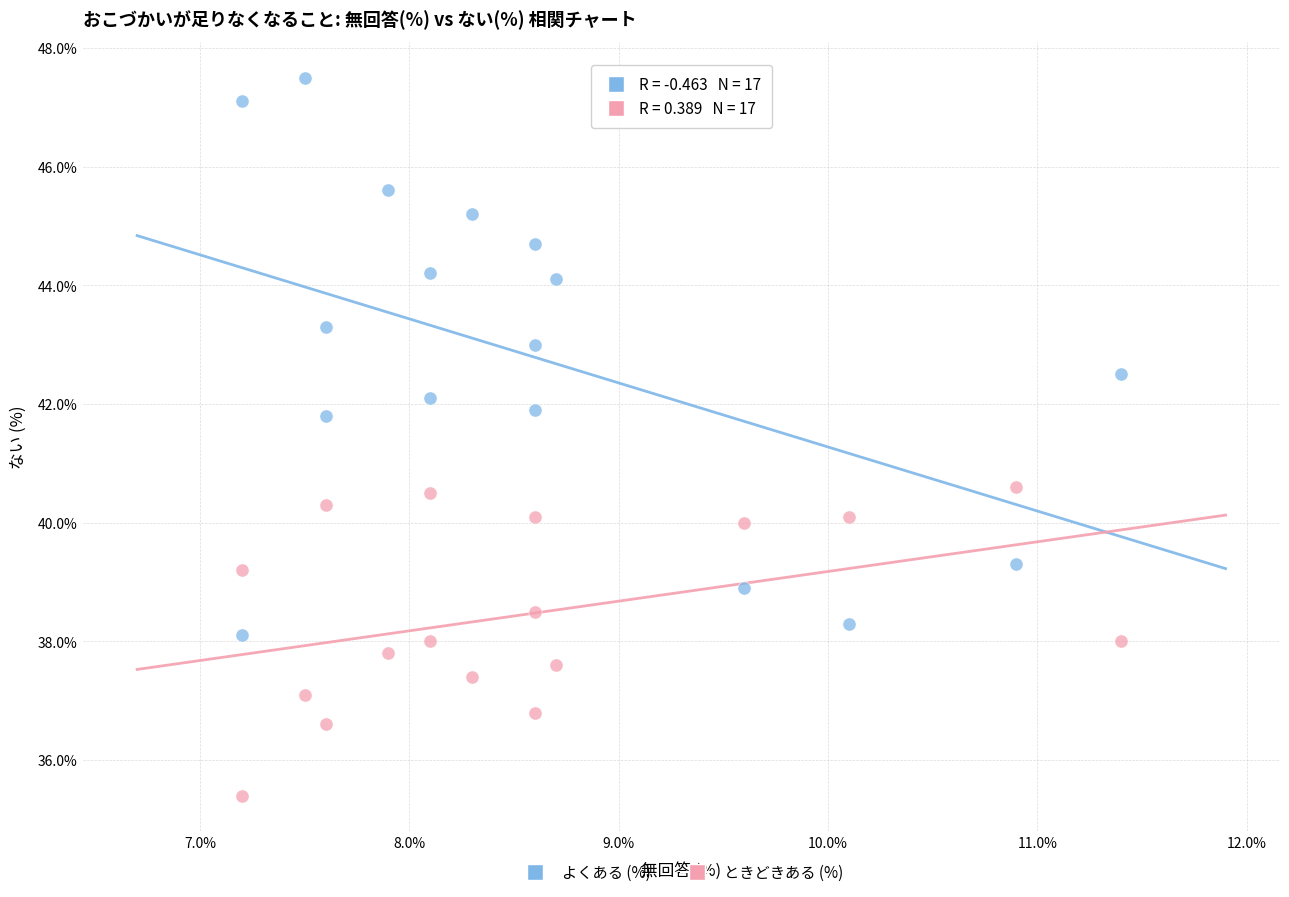

Across all data points, what is the range of X values (max minus min)?

4.2